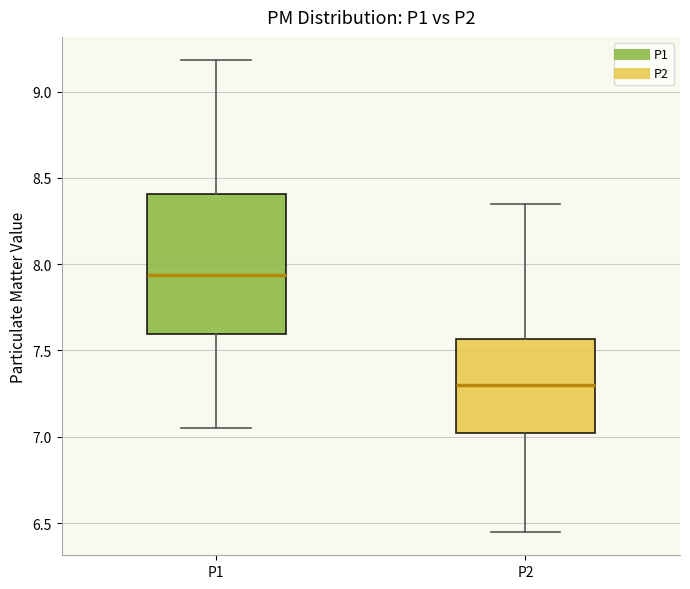

Reading left to right, transcribe this box plot: for each box, give where its median line is, the range the box spans, and where its two whiskers end, as read against the y-axis. The values are not printed on the chart, so give them approximately, as read against the axis.

P1: median 7.95, box 7.60 to 8.40, whiskers 7.05 to 9.20
P2: median 7.30, box 7.00 to 7.55, whiskers 6.45 to 8.35